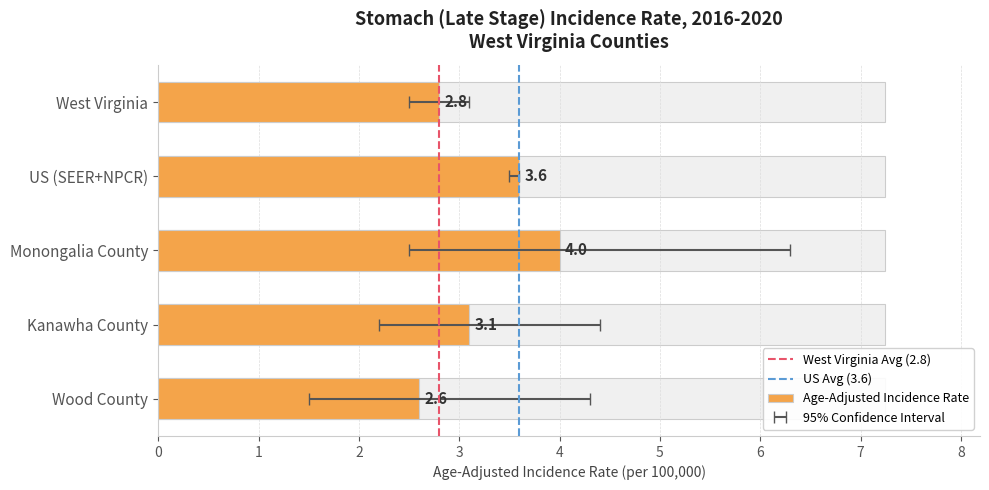

List the series in order of their peak value, lowest first.

Lower 95% CI, Age-Adjusted Incidence Rate, Upper 95% CI